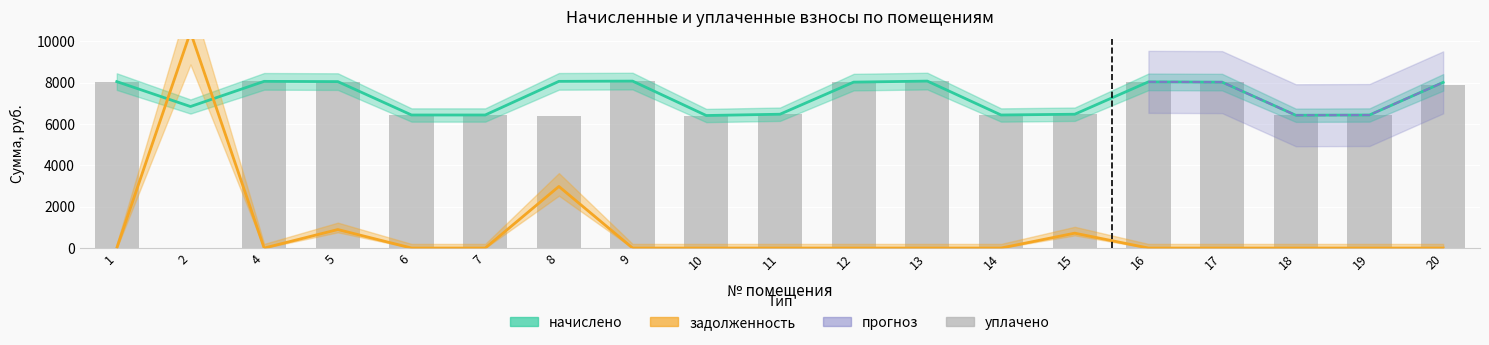

What value does the уплачено series have at 4?

8060.7